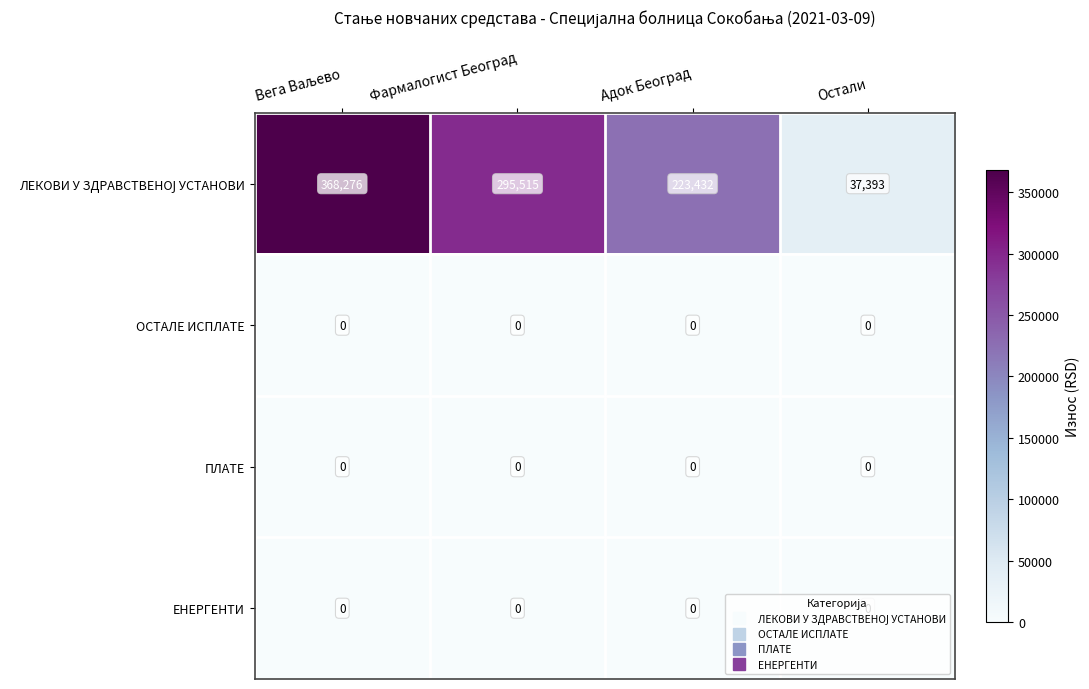

What is the total value across all series at Остали?

37393